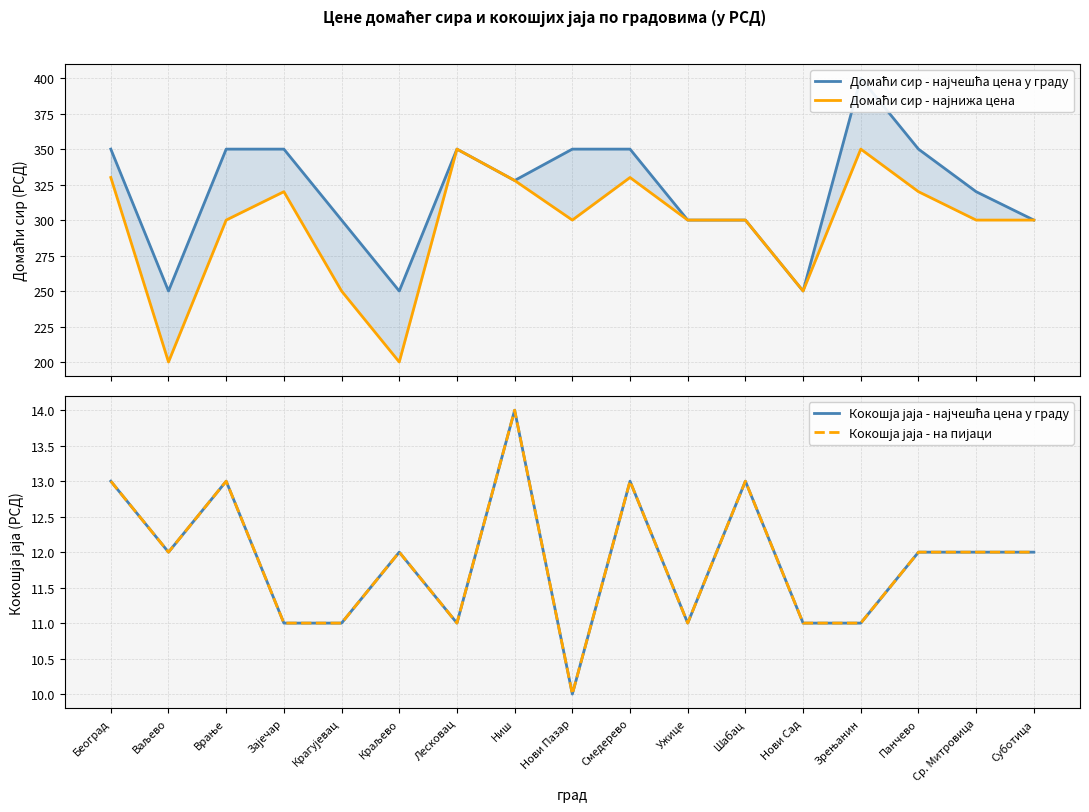

Is the value of Домаћи сир - најнижа цена at Ниш greater than the value of Кокошја јаја - најчешћа цена у граду at Нови Сад?

Yes